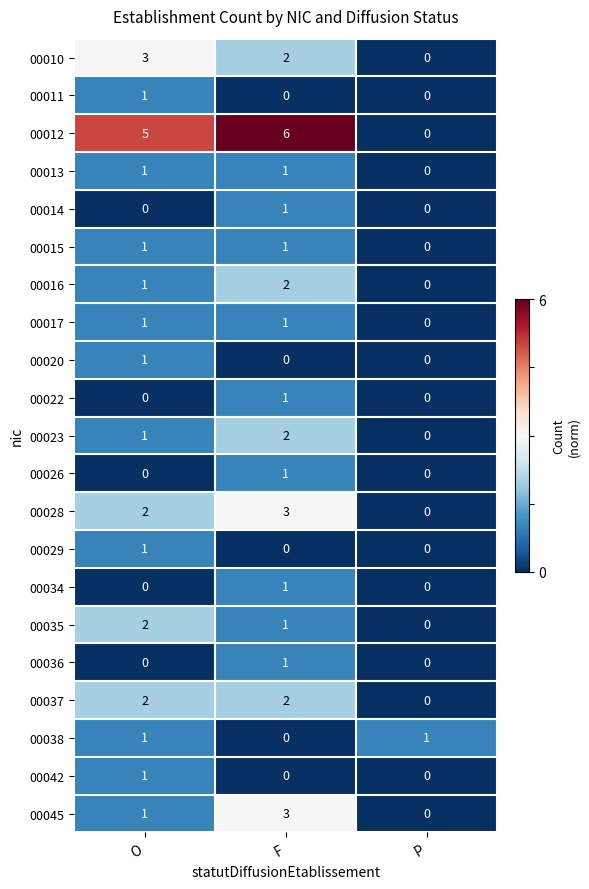

How many data points does each series have?

3